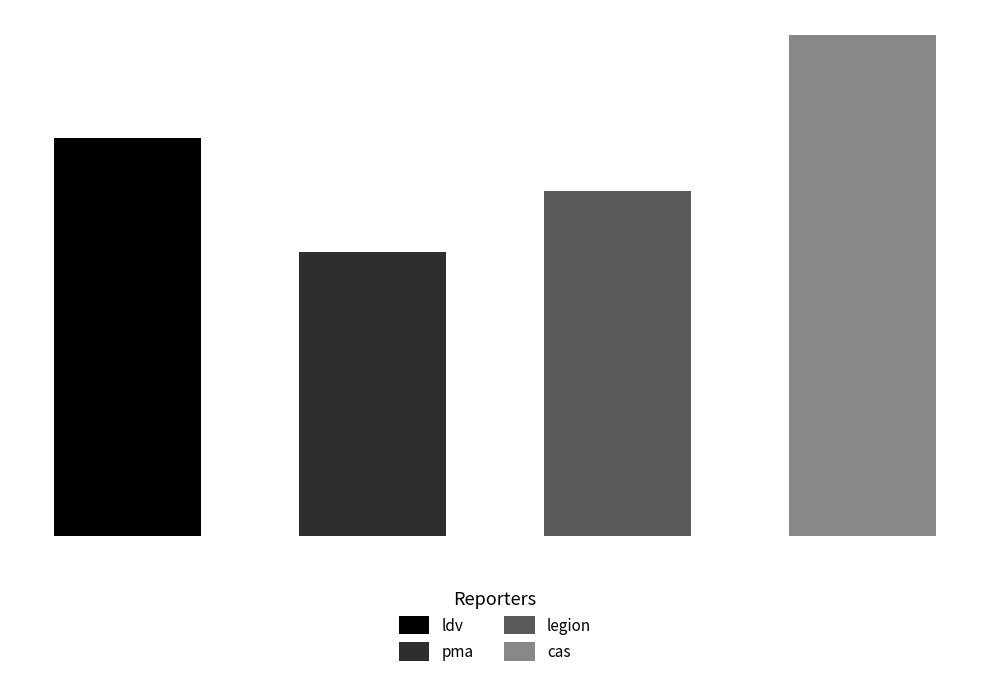

Which category has the lowest value across all series?

pma